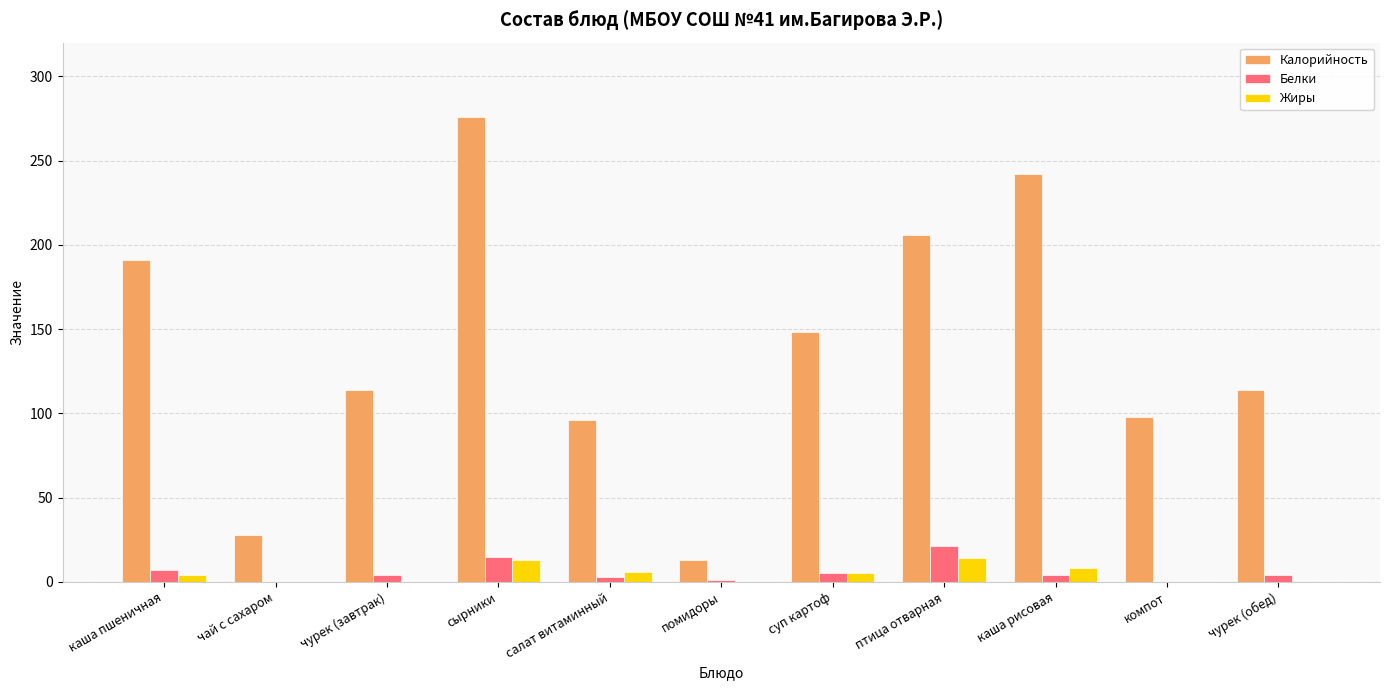

What is the sum of all Калорийность values?

1526